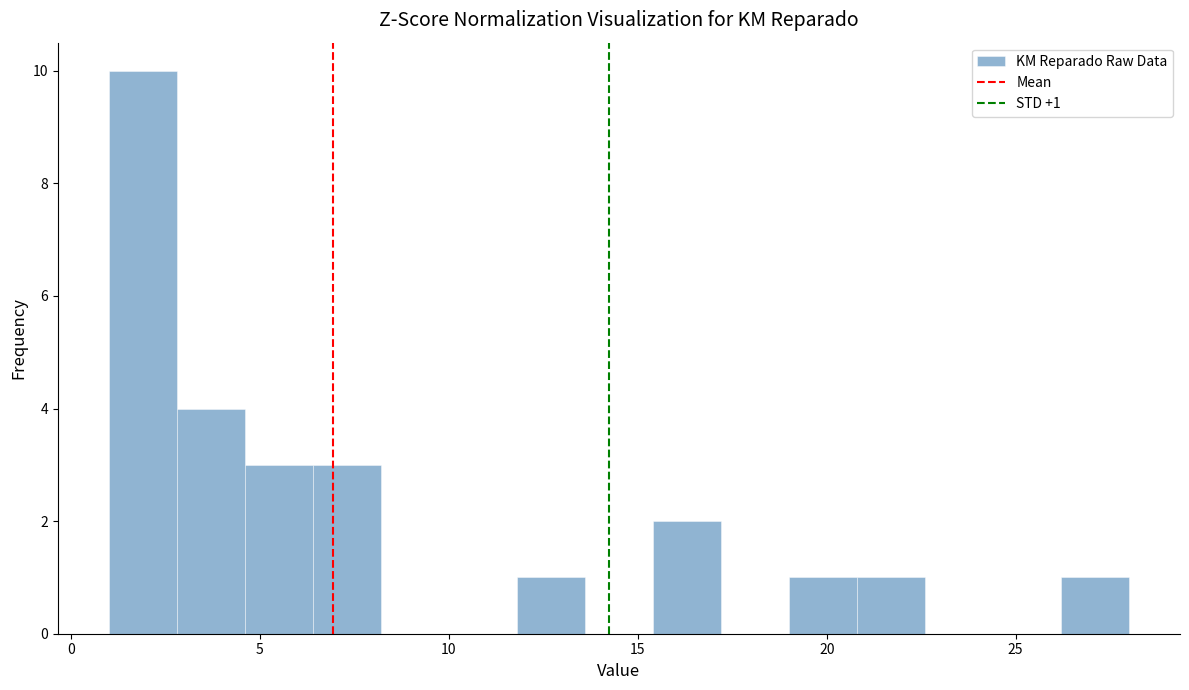

Around what value on the x-axis is the tallest bar? Give the approximate position of its centre, as read against the axis.

2.0